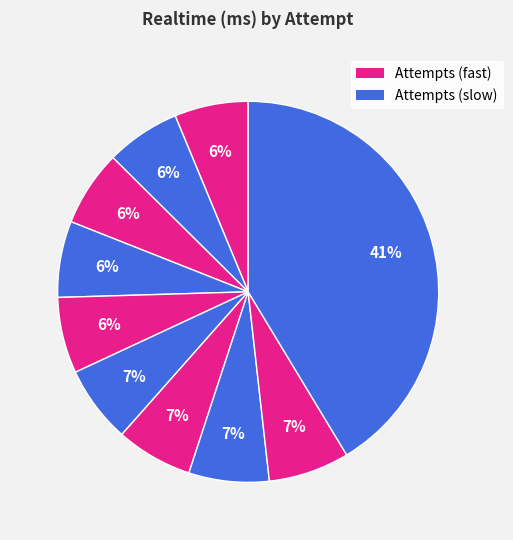

Which category has the biggest portion of the pie?

Attempt 3